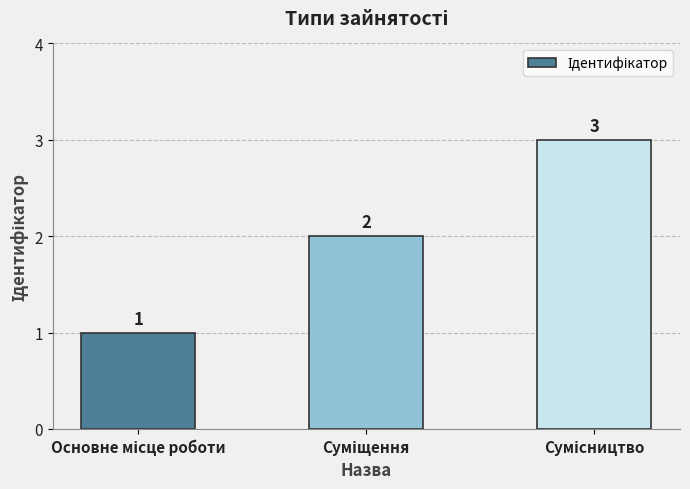

Count the values in the range 1 to 3.

3